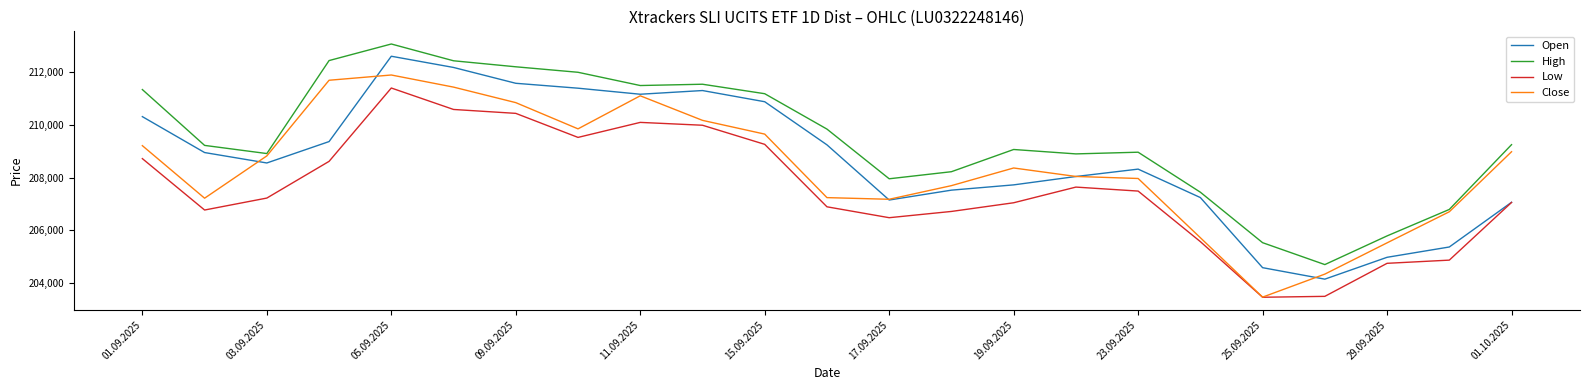

List the series in order of their peak value, lowest first.

Low, Close, Open, High